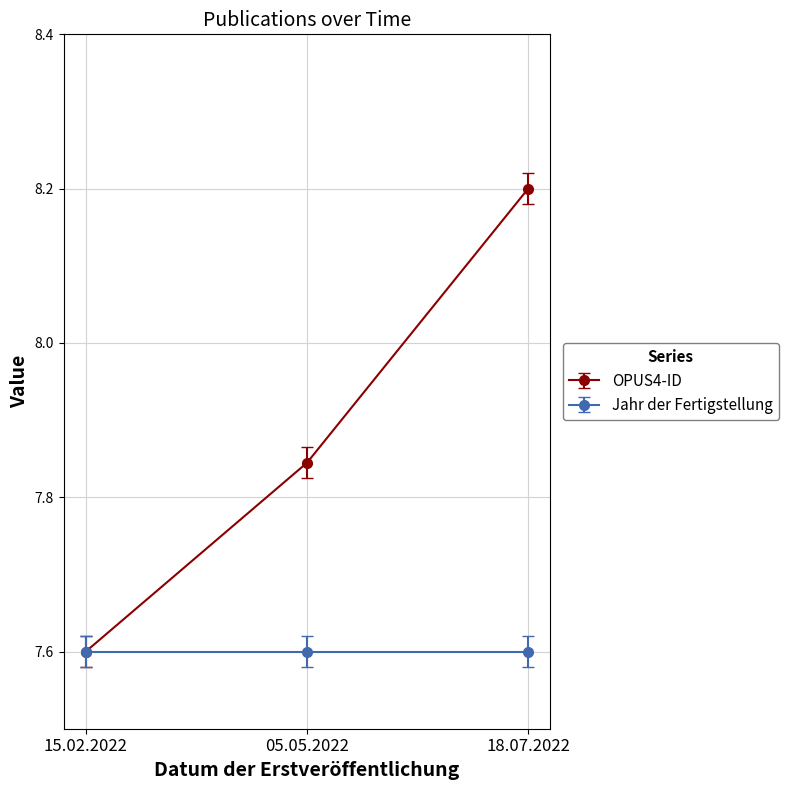

What is the minimum value shown in the chart?

7.6